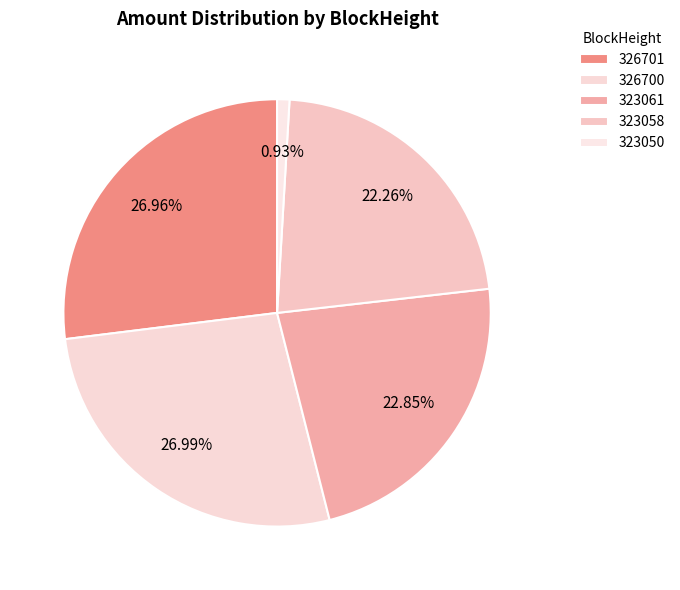

How many slices are in this pie chart?

5